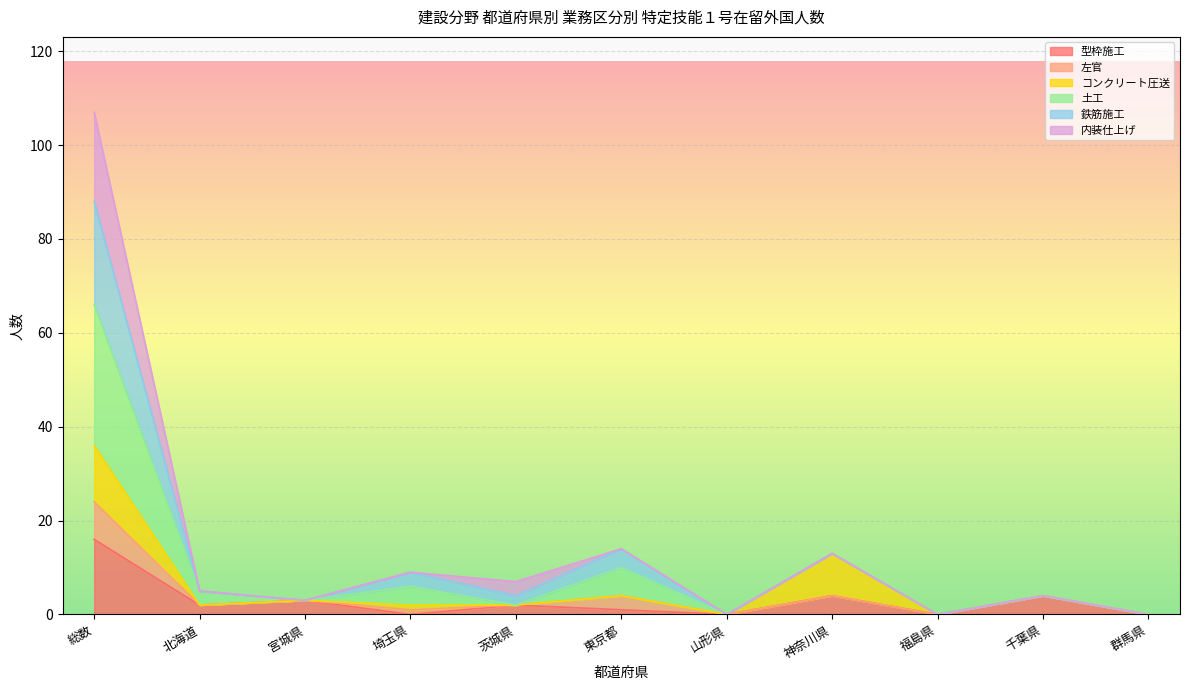

At which category does 鉄筋施工 reach its first local peak?

埼玉県